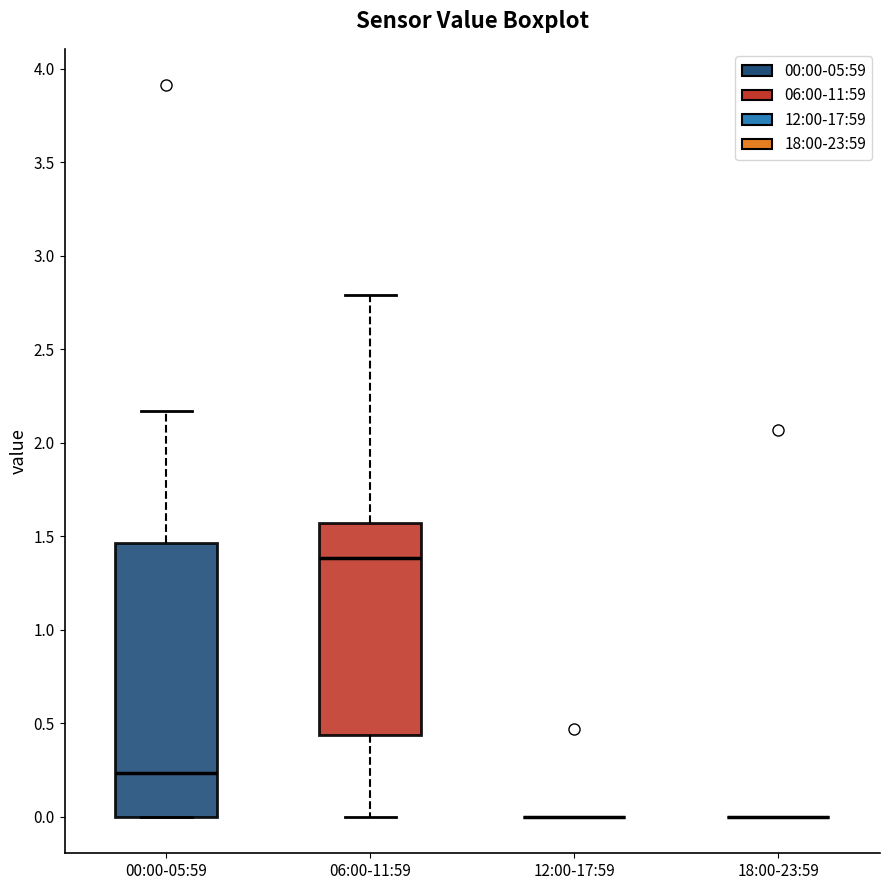

Reading left to right, read every box against the y-axis: the position of its median line, the range the box covers, and the ends of its whiskers. The values are not printed on the chart, so give them approximately, as read against the axis.

00:00-05:59: median 0.25, box 0.00 to 1.45, whiskers 0.00 to 2.15
06:00-11:59: median 1.40, box 0.45 to 1.55, whiskers 0.00 to 2.80
12:00-17:59: box collapsed to a line at 0.00, whiskers 0.00 to 0.00
18:00-23:59: box collapsed to a line at 0.00, whiskers 0.00 to 0.00